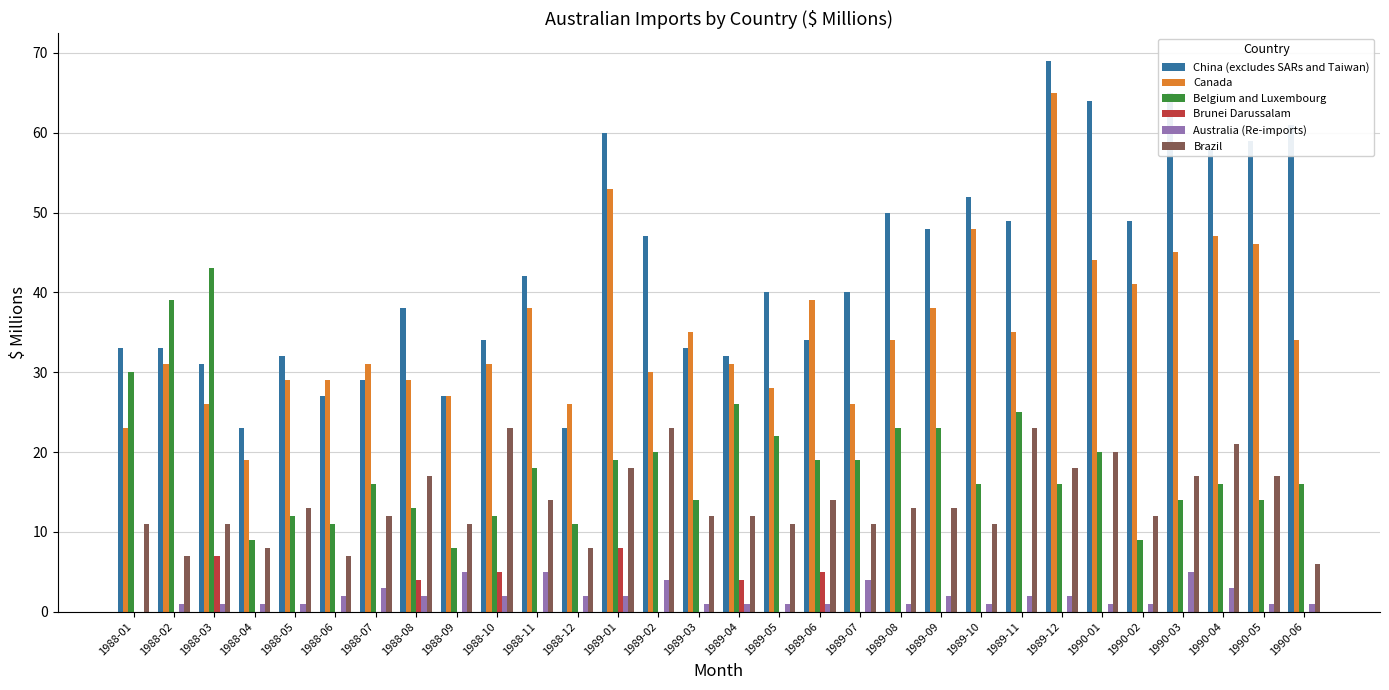

Count the number of data series in this chart.

6